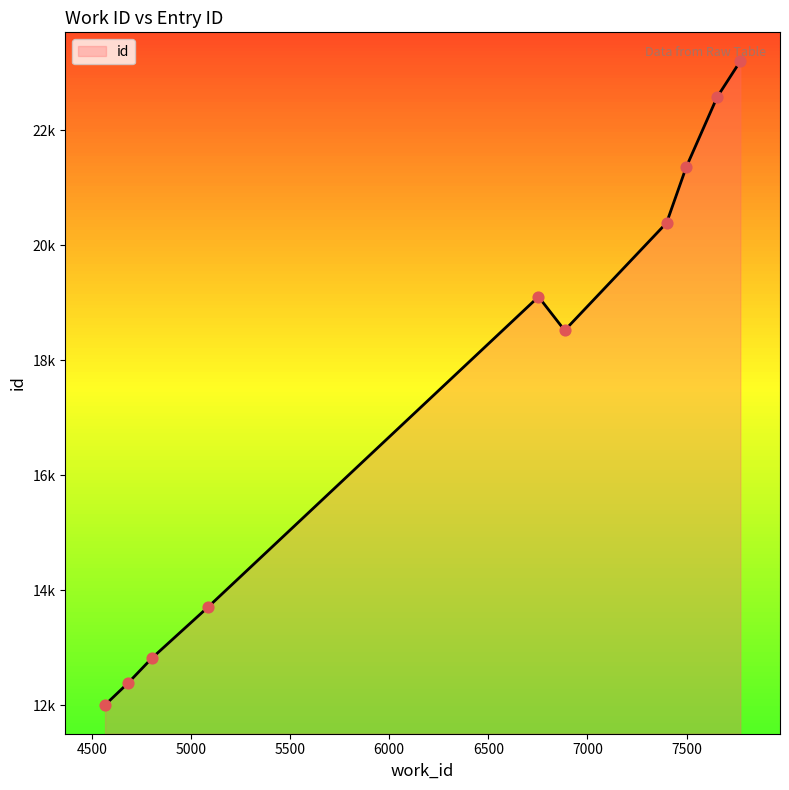

Does the chart have visible grid lines?

No